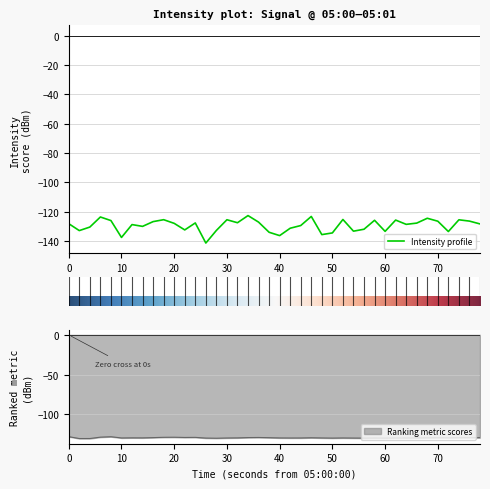

Reading left to right, list all the values displayed in this chart.

-128.1	-132.8	-130.4	-123.6	-126.0	-137.5	-128.7	-130.0	-126.7	-125.4	-127.9	-132.4	-127.6	-141.3	-132.7	-125.4	-127.5	-122.6	-127.1	-134.0	-136.3	-131.2	-129.4	-123.2	-135.6	-134.4	-125.3	-133.2	-131.9	-125.8	-133.4	-125.7	-128.6	-127.7	-124.4	-126.4	-133.5	-125.5	-126.4	-128.3